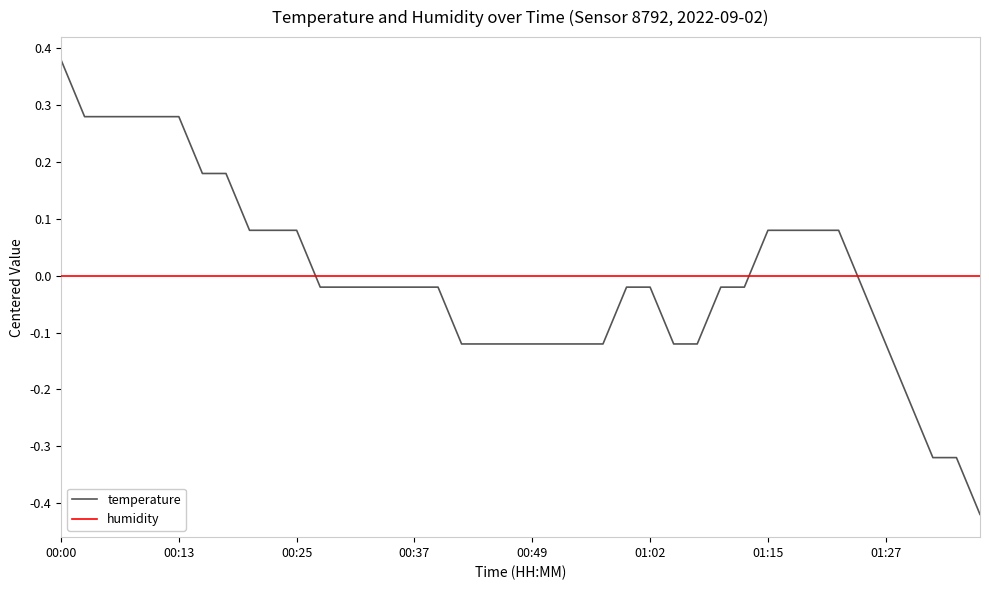

What is the difference between the maximum and minimum values in the temperature series?

0.8